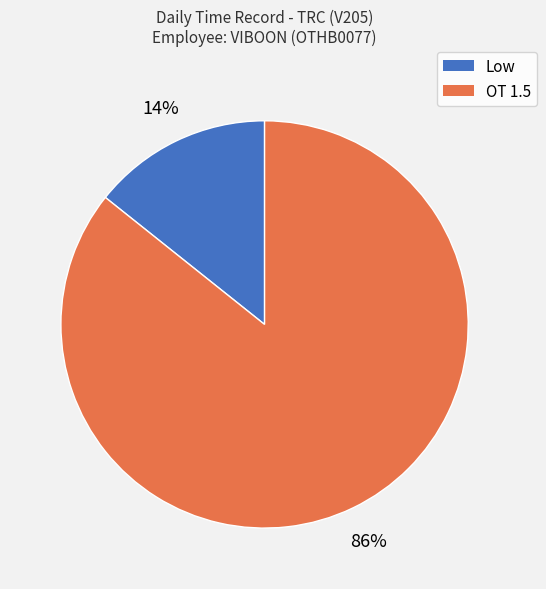

How many segments does this pie chart have?

2